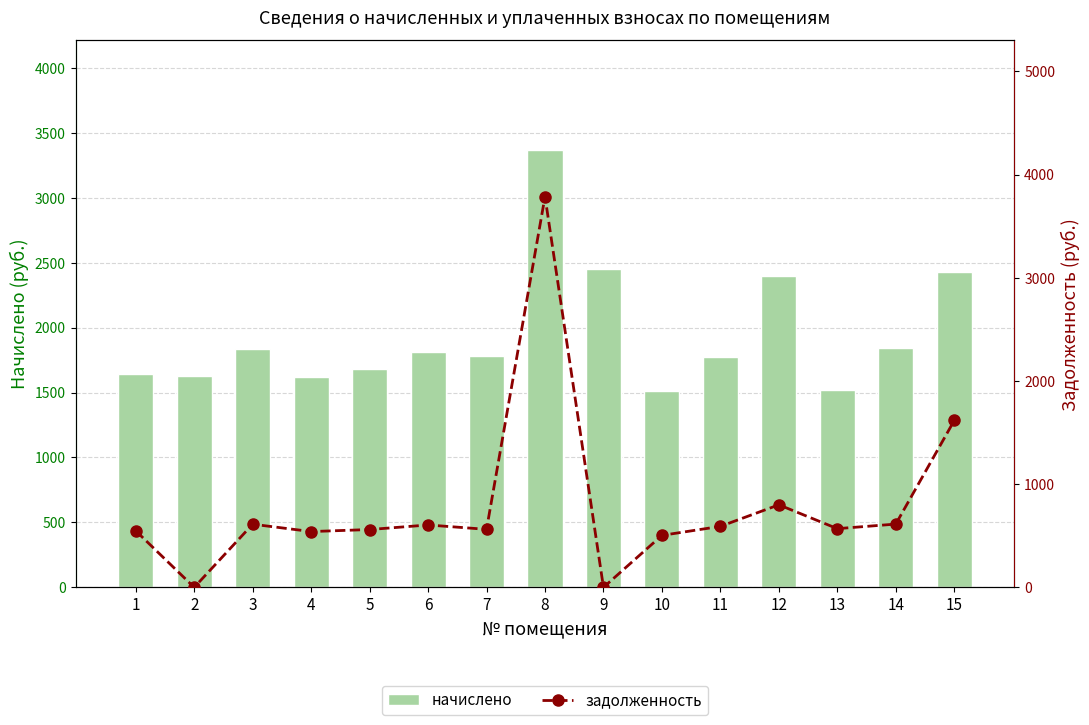

What is the difference between the maximum and second lowest values in the начислено series?

1847.2